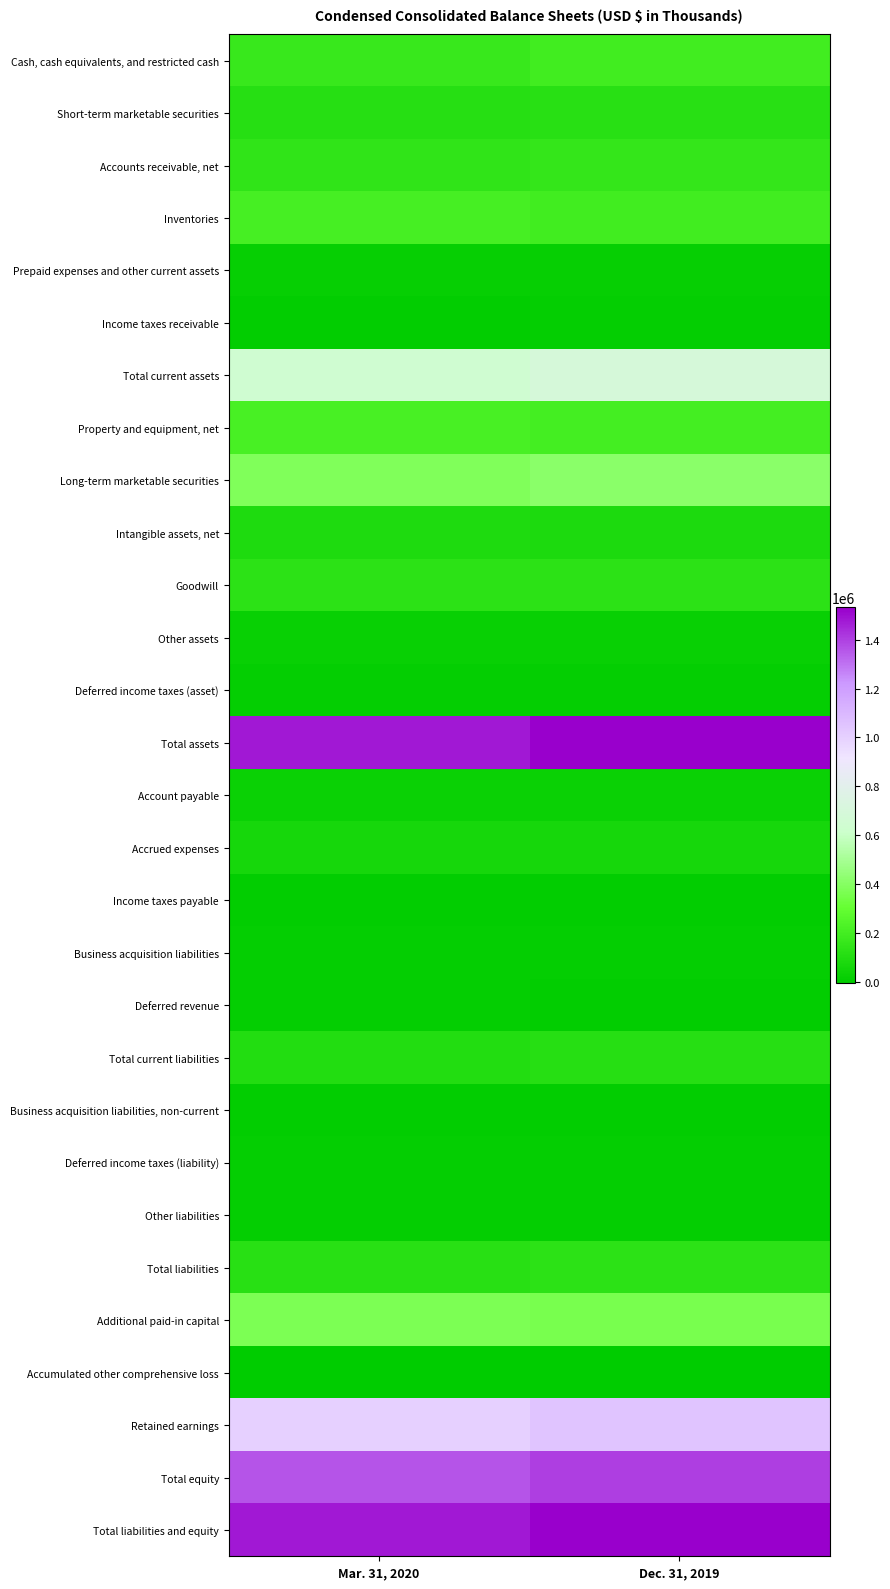

Which series has the largest total across all categories?

Total assets